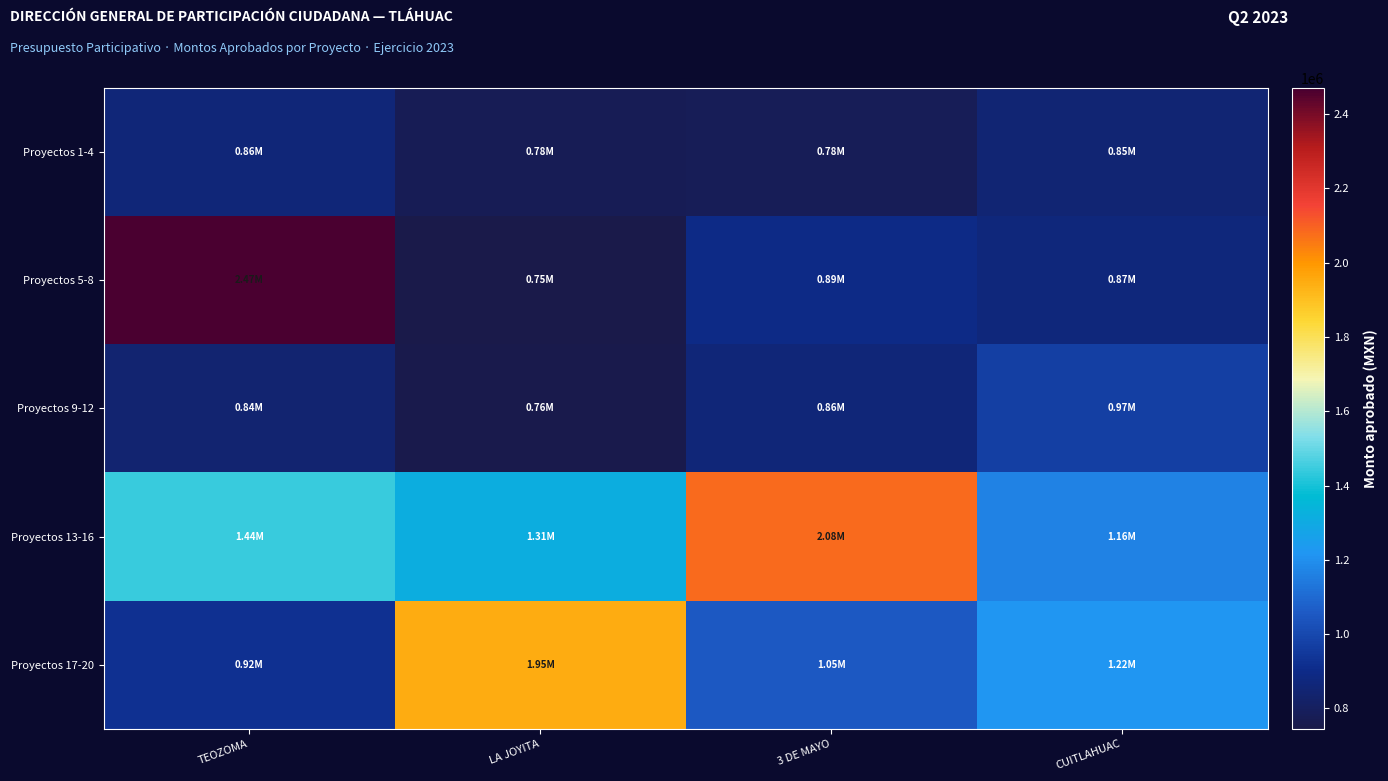

What is the total value across all series at TEOZOMA?

6539123